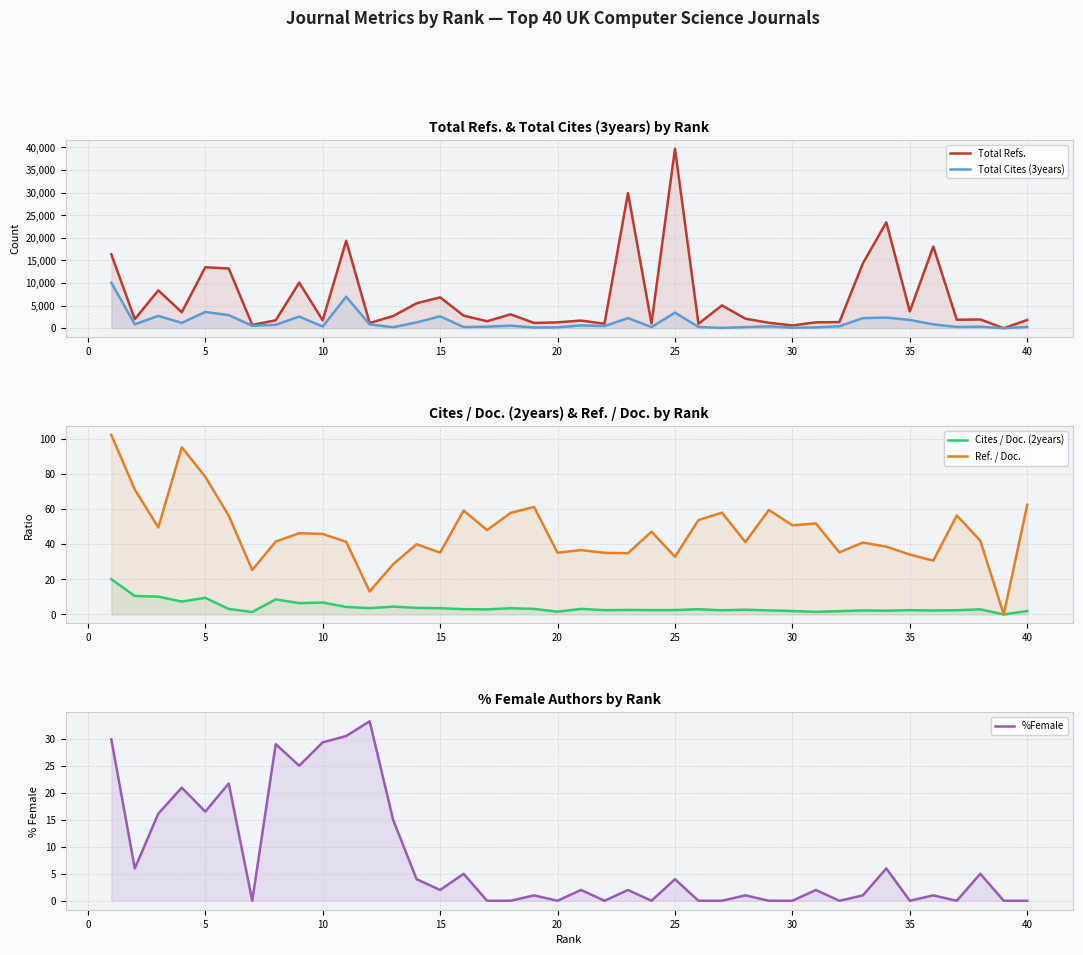

True or false: Total Cites (3years) and Total Refs. intersect in this chart.

False